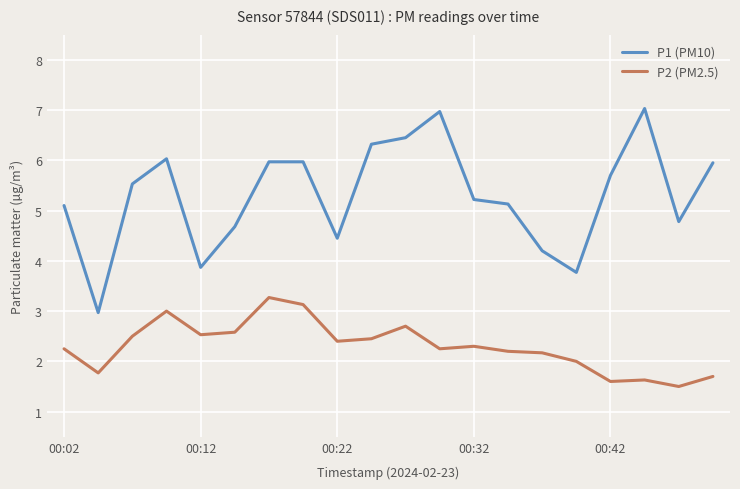

True or false: P1 (PM10) and P2 (PM2.5) cross at least once.

False